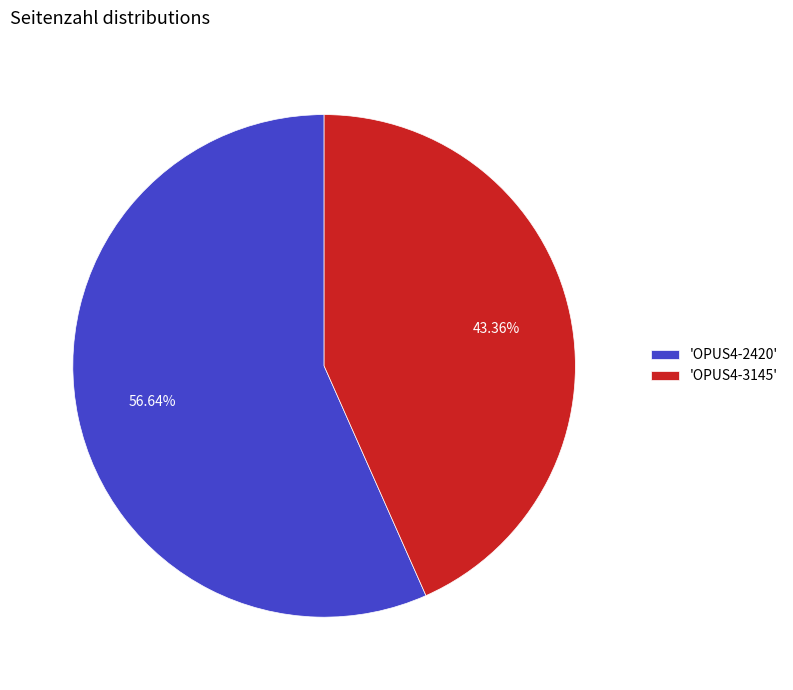

Do 'OPUS4-2420' and 'OPUS4-3145' together represent more than half of the pie?

Yes